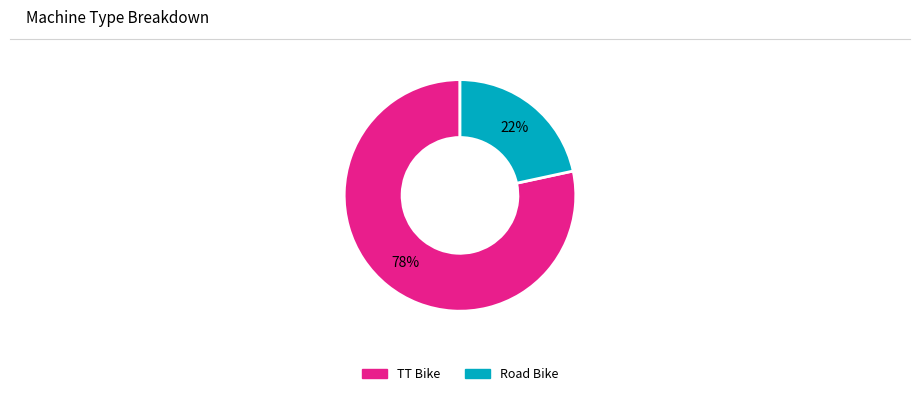

Is there any slice that represents more than half of the pie?

Yes